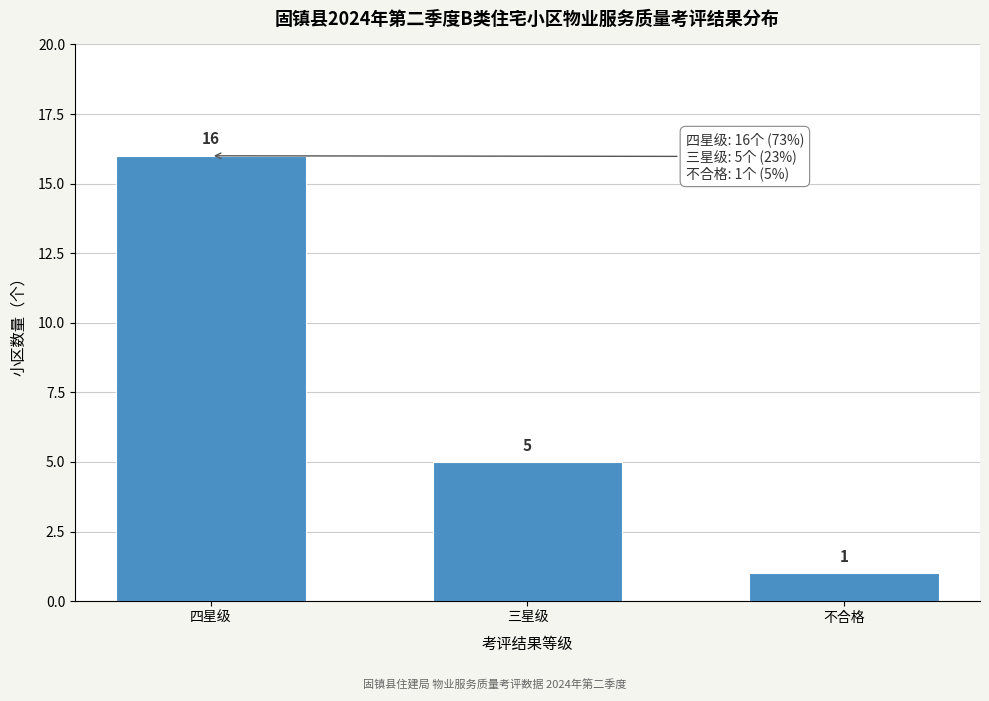

Reading right to left, extract all data points from this chart.

不合格=1	三星级=5	四星级=16